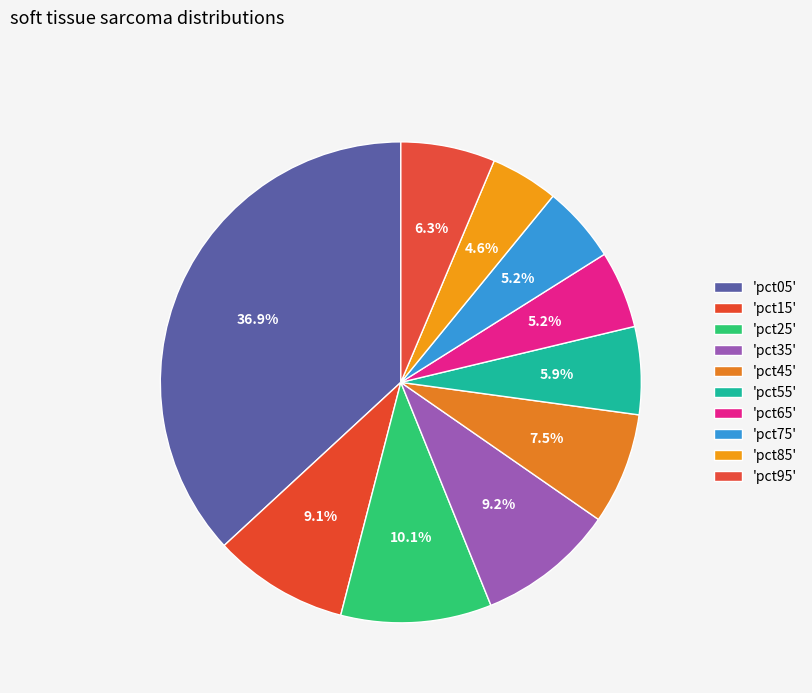

Count the number of slices in the pie.

10